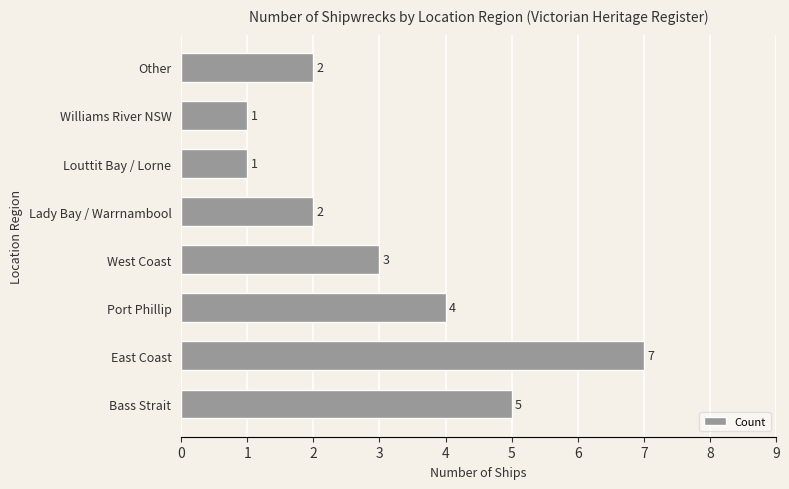

What is the minimum value shown in the chart?

1